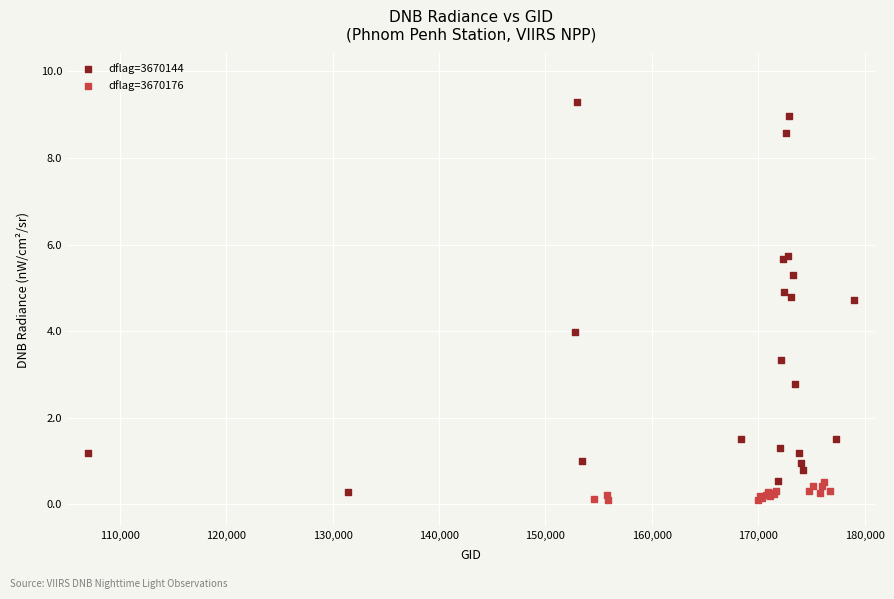

Which series reaches the maximum Y coordinate?

dflag=3670144